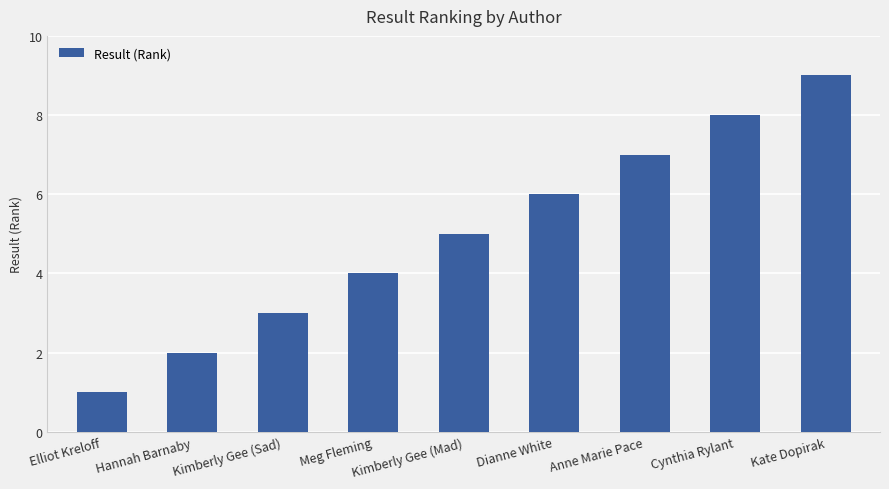

At which label is the value closest to 5?

Kimberly Gee (Mad)